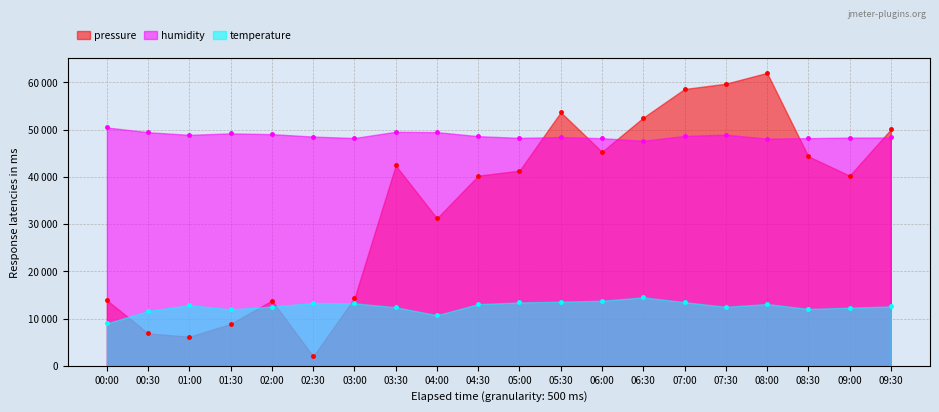

In temperature, how many points are higher than both neighbors (excluding endpoints)?

4